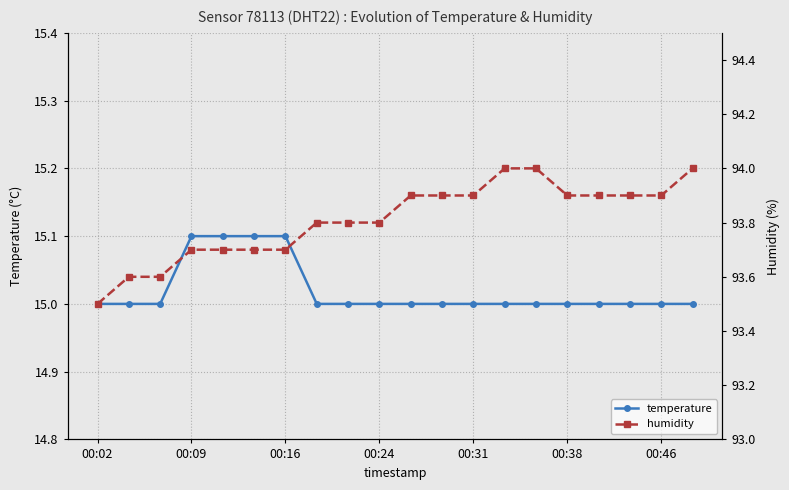

Where is temperature nearest to the value 15?

00:02